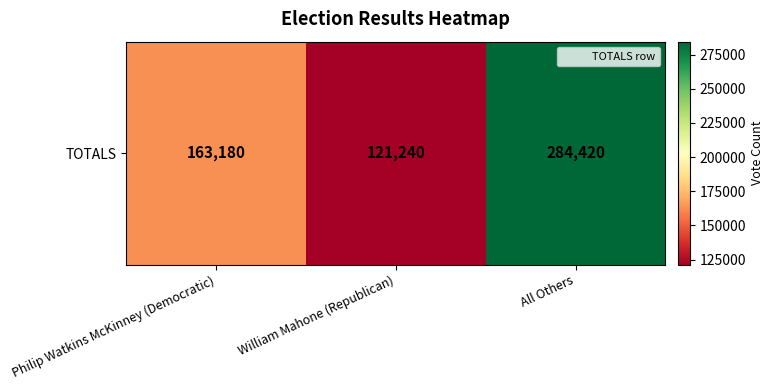

Read the value at William Mahone (Republican), to the nearest 10.

121240